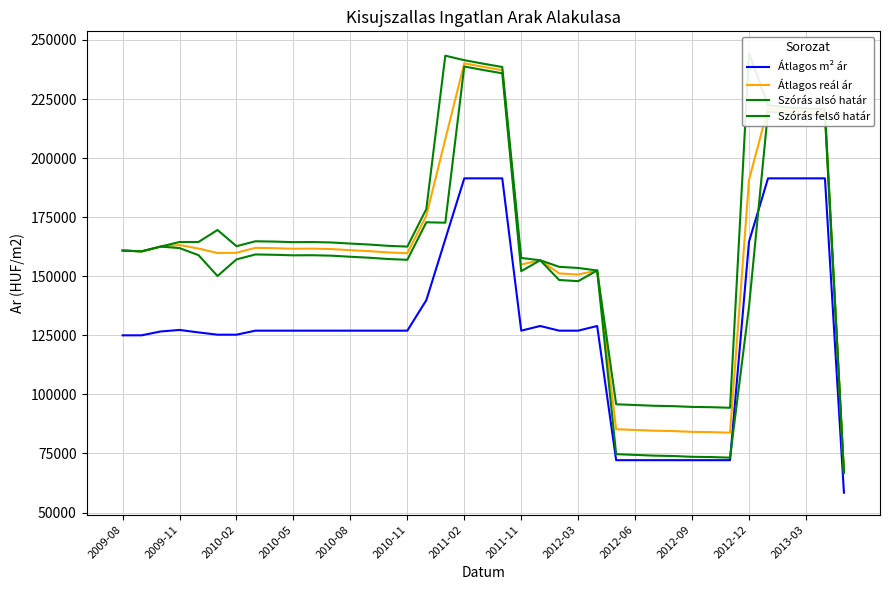

True or false: Szórás alsó határ and Átlagos reál ár cross at least once.

False